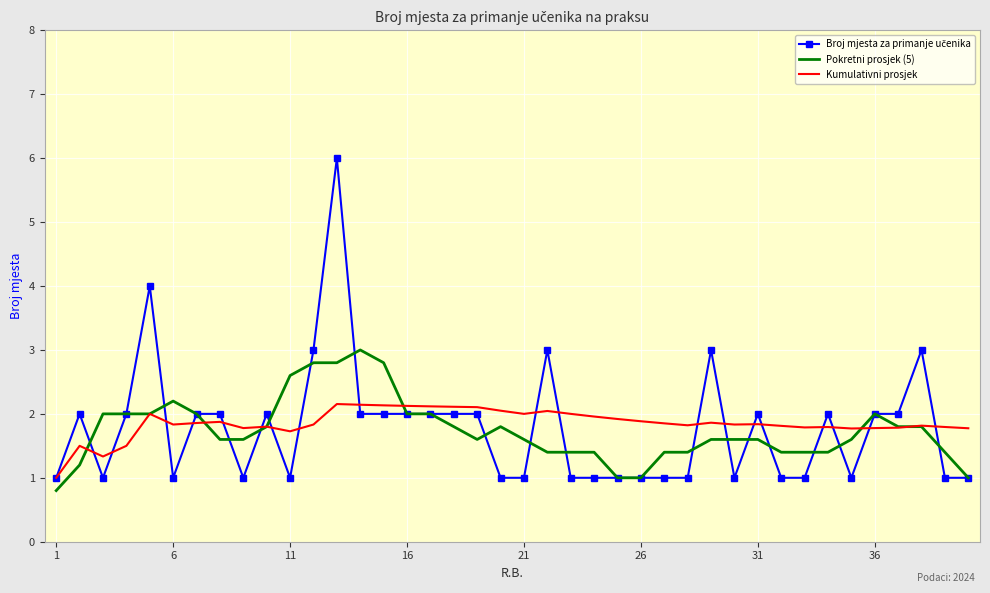

What is the maximum value shown in the chart?

6.0